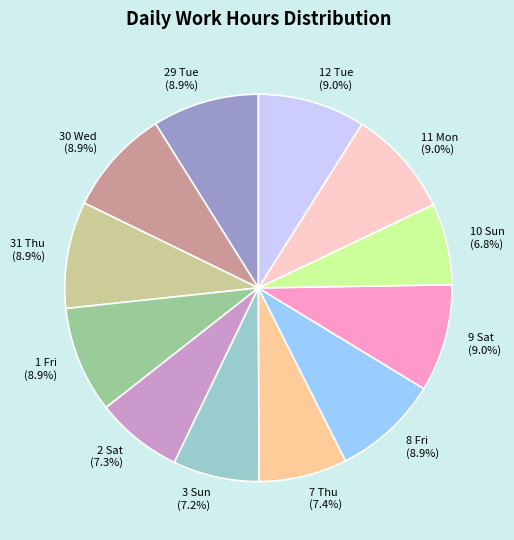

Is there any slice that represents more than half of the pie?

No